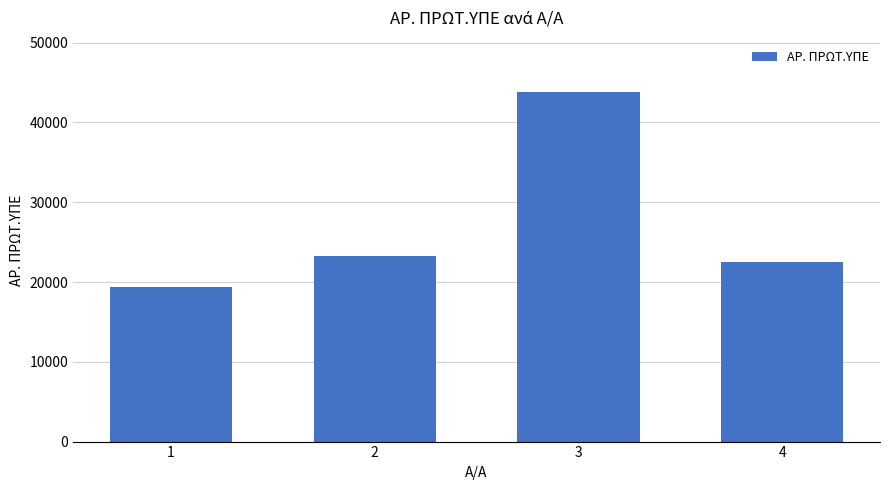

Between 2 and 4, which is larger?

2